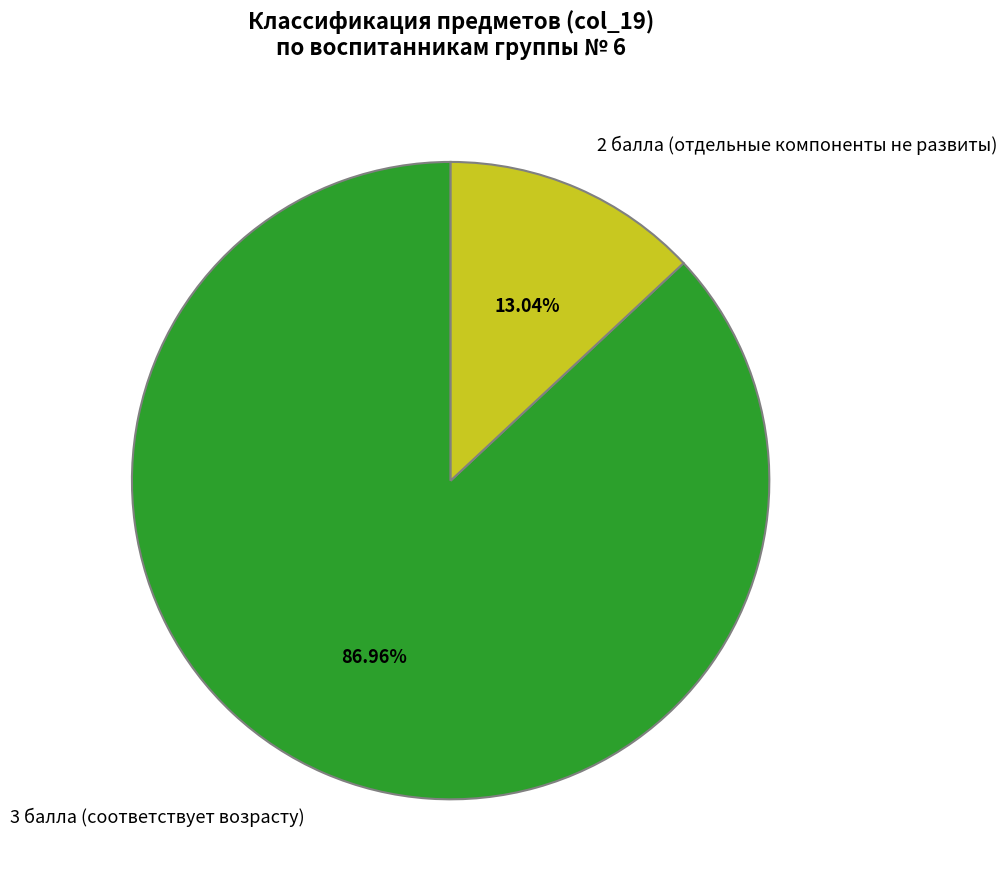

Does 3 балла (соответствует возрасту) represent more than half of the total?

Yes